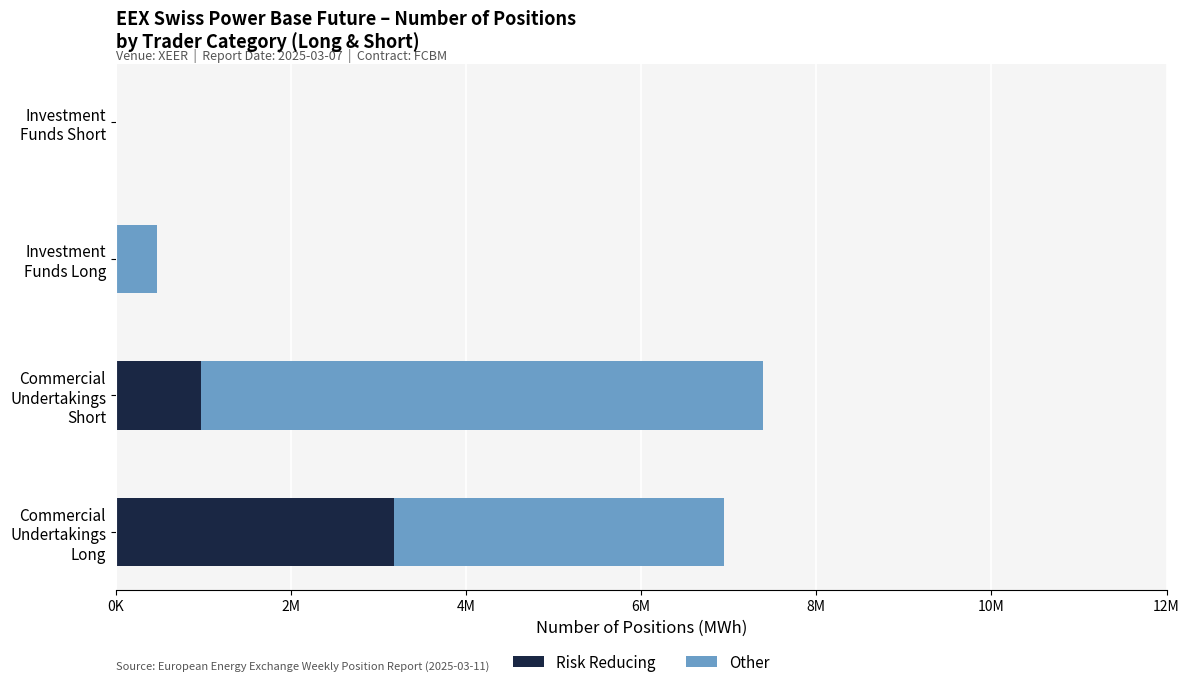

What are all the series names shown in the legend?

Risk Reducing, Other